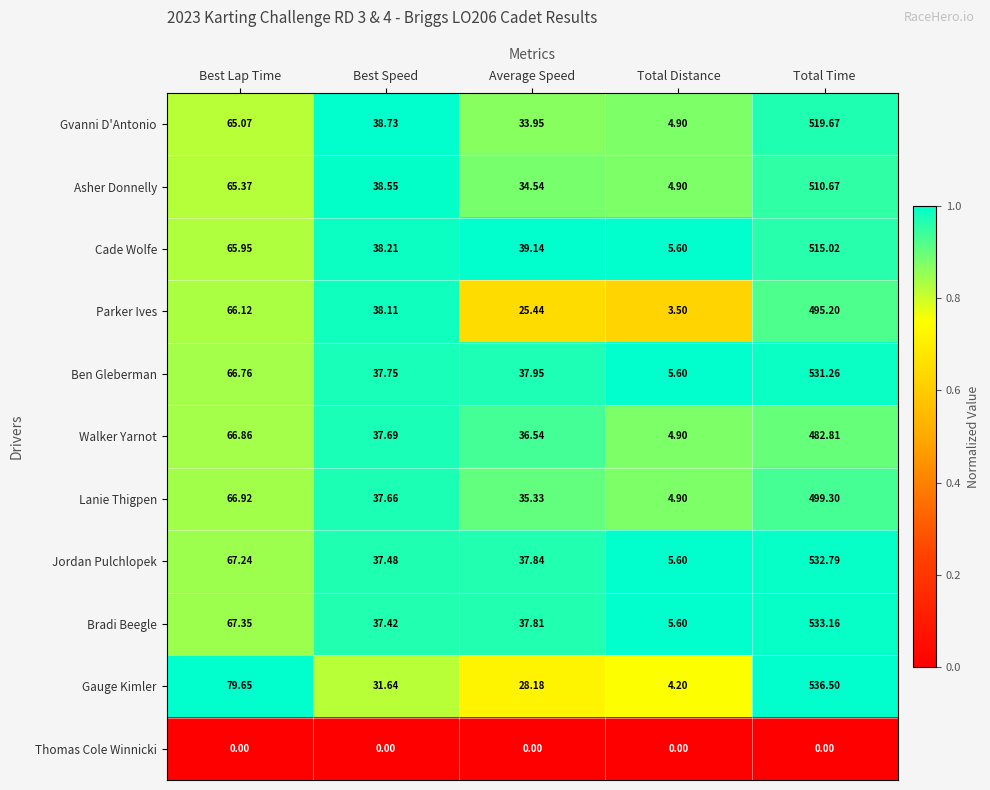

At which category is the sum across all series the highest?

Total Time